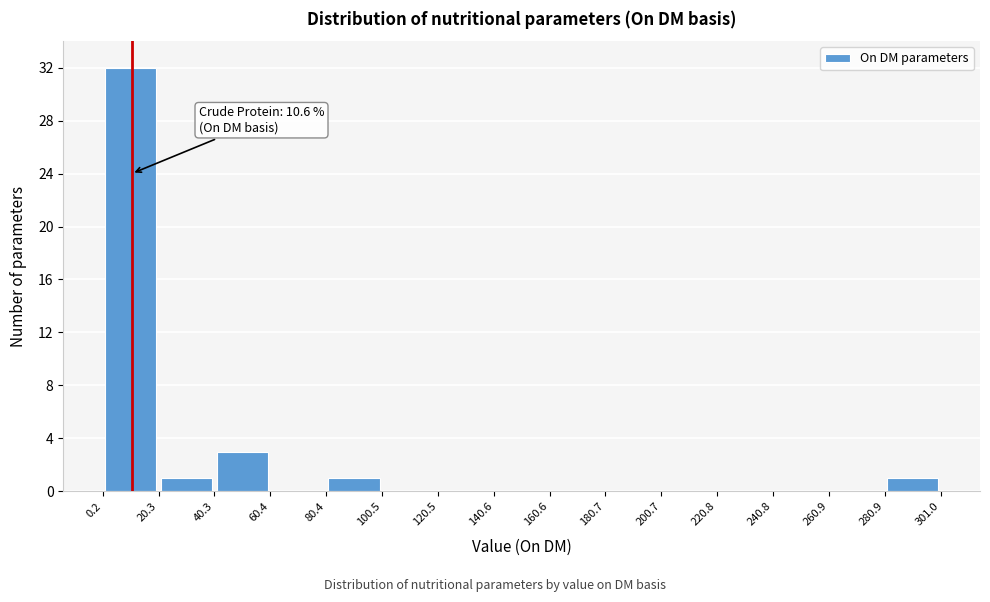

Which range on the x-axis has the tallest bar?

0.2 to 20.3